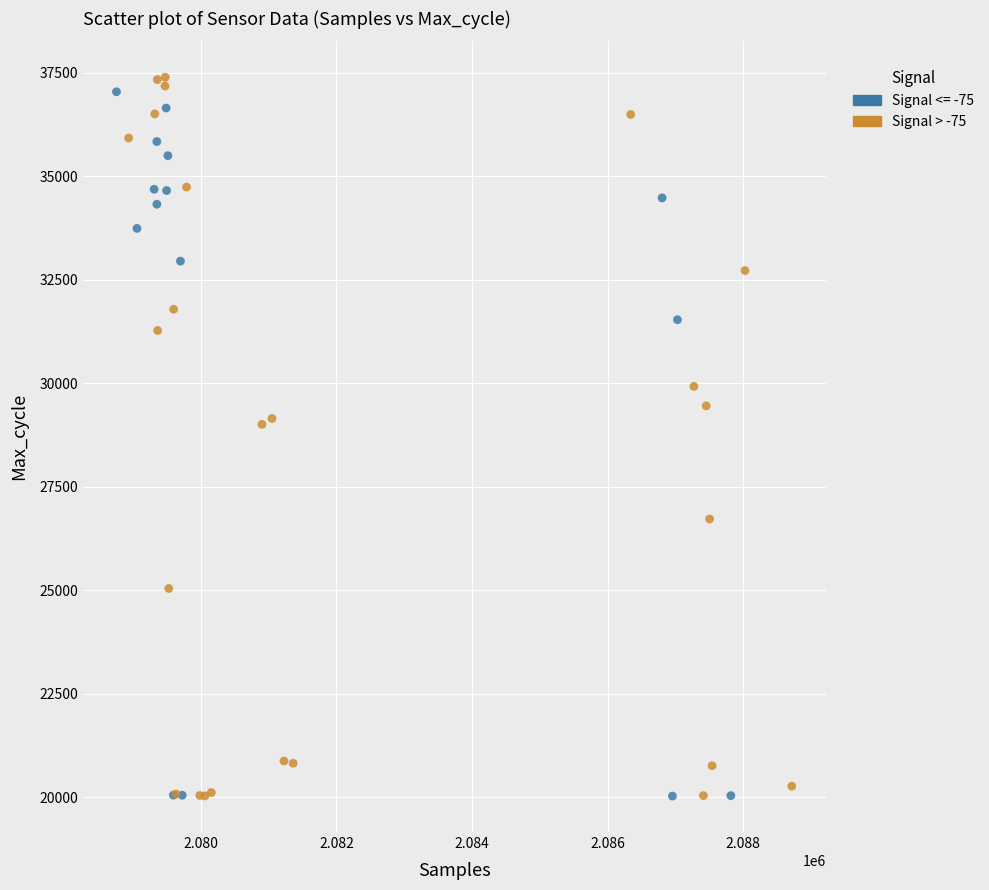

Which series has the largest Y range (max minus min)?

Signal > -75